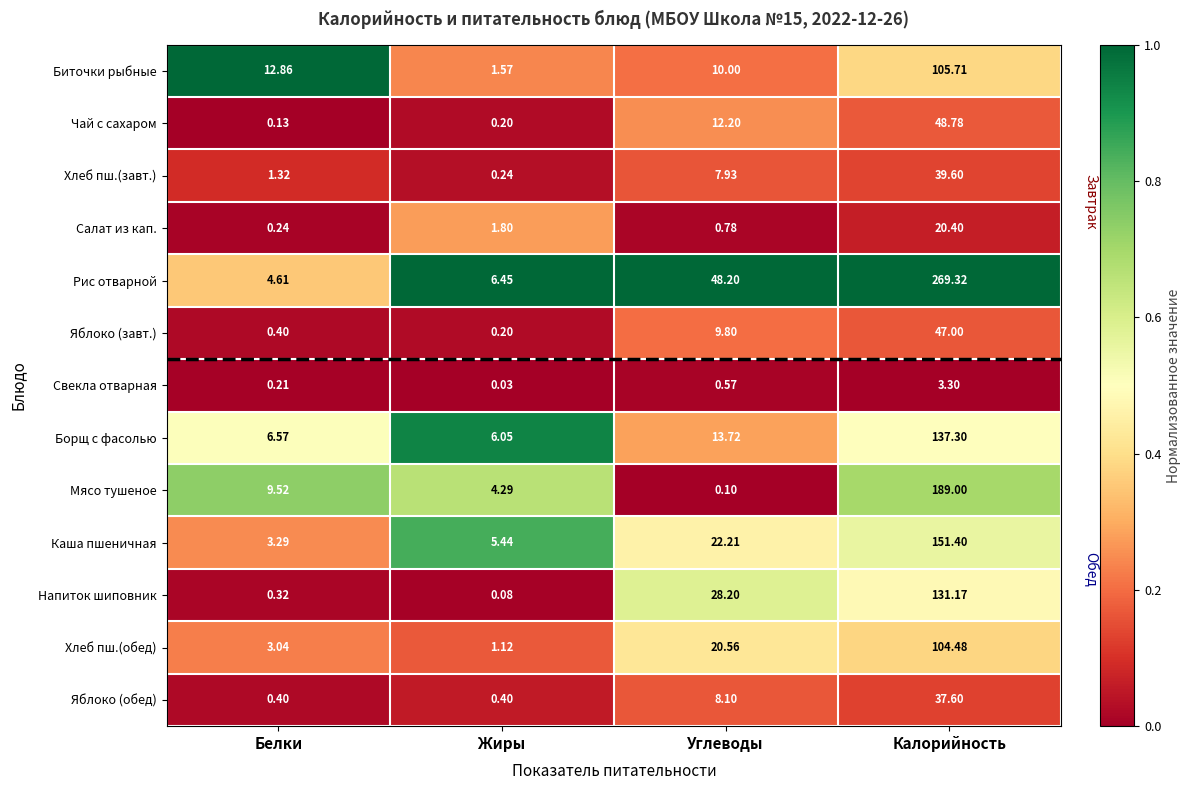

How many distinct data groups are displayed?

13